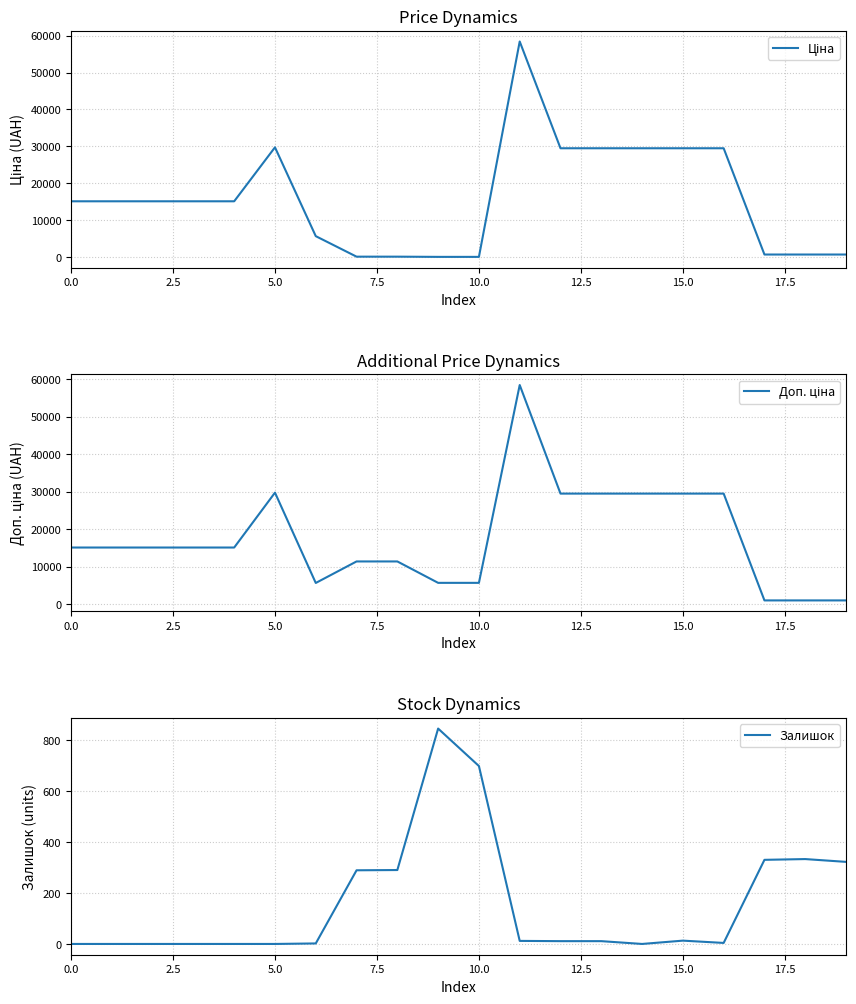

How many data points in Ціна are less than 15120?

8